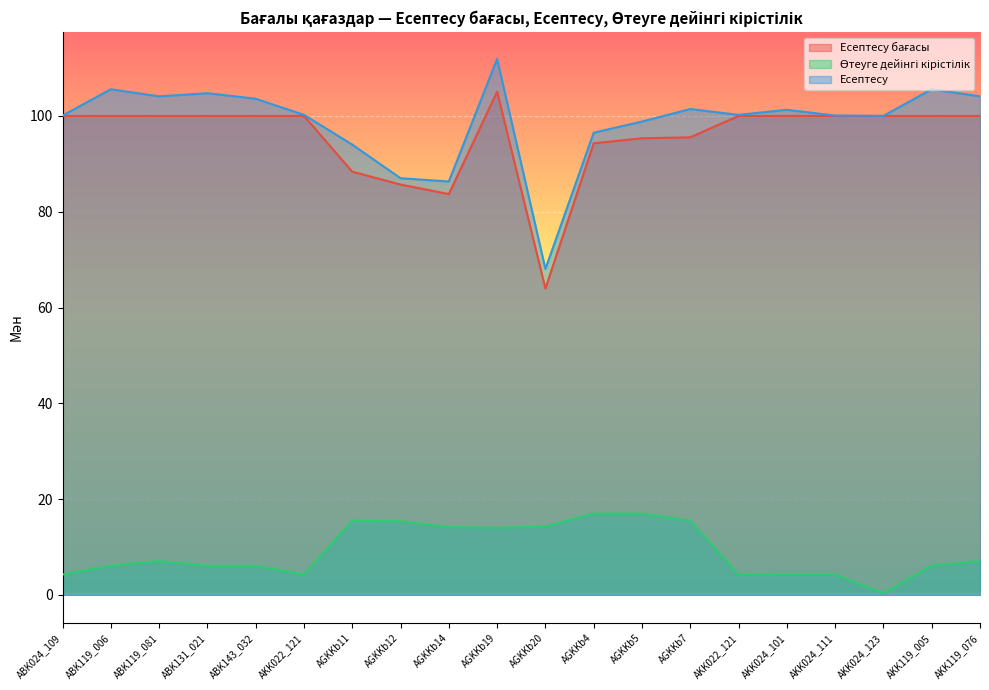

True or false: Өтеуге дейінгі кірістілік has a value of 10.1 at AGKKb5.

False